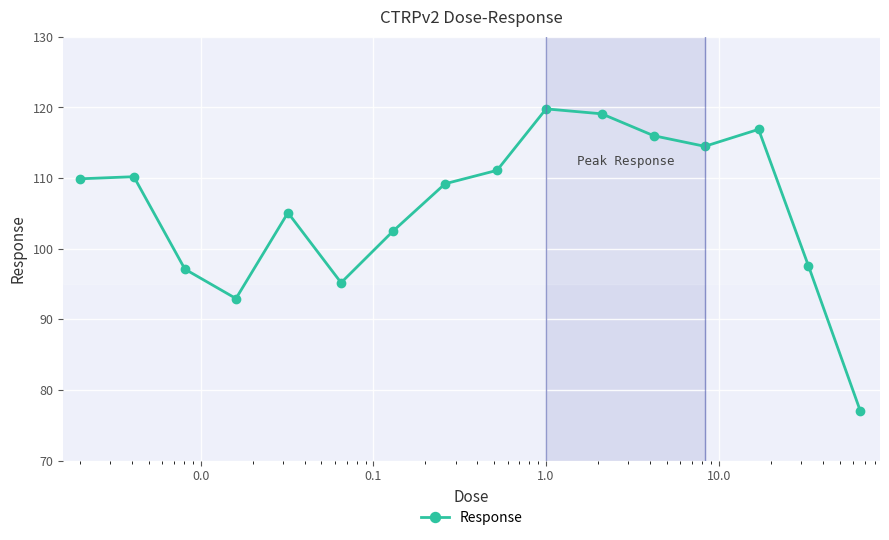

True or false: there are more than 2 points higher than both neighbors.

True